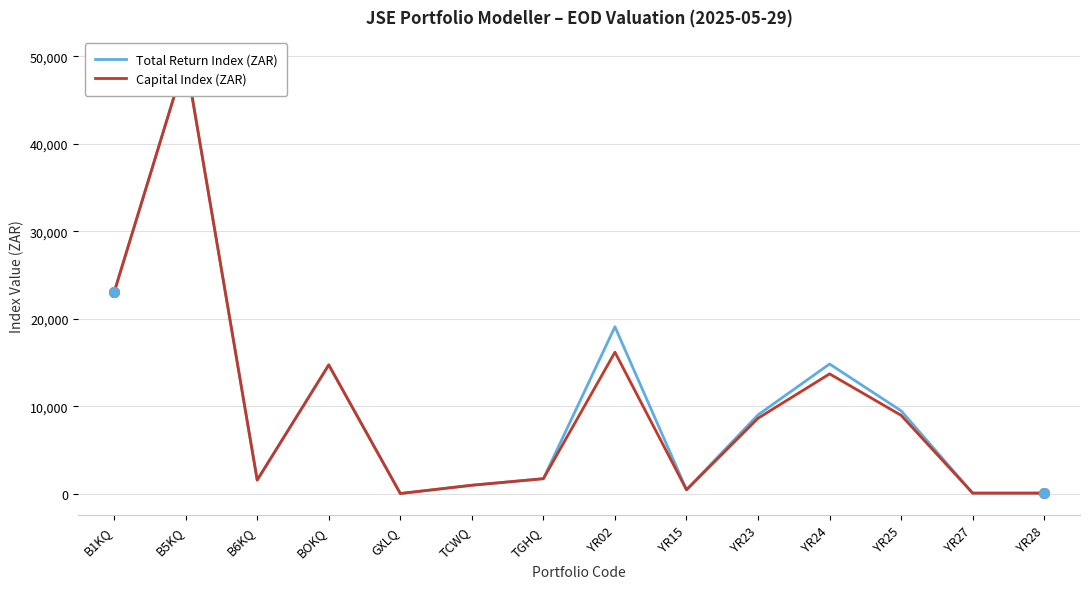

Where is Total Return Index (ZAR) nearest to the value 24901?

B1KQ